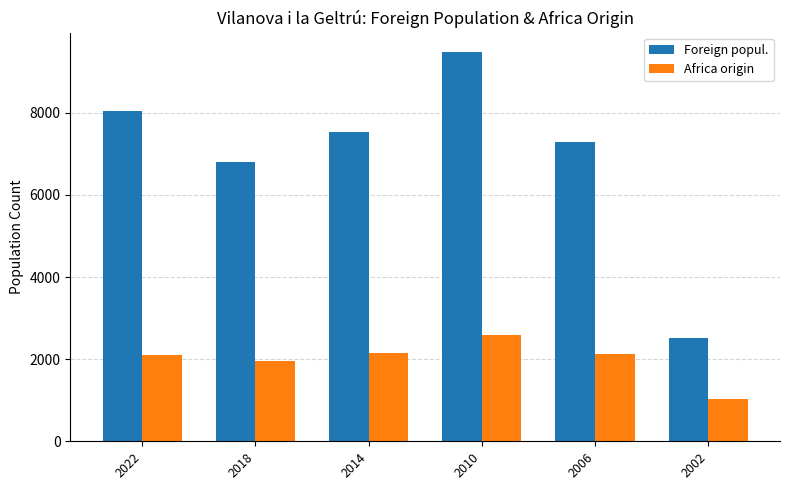

List the series in order of their overall mean, lowest first.

Africa origin, Foreign popul.